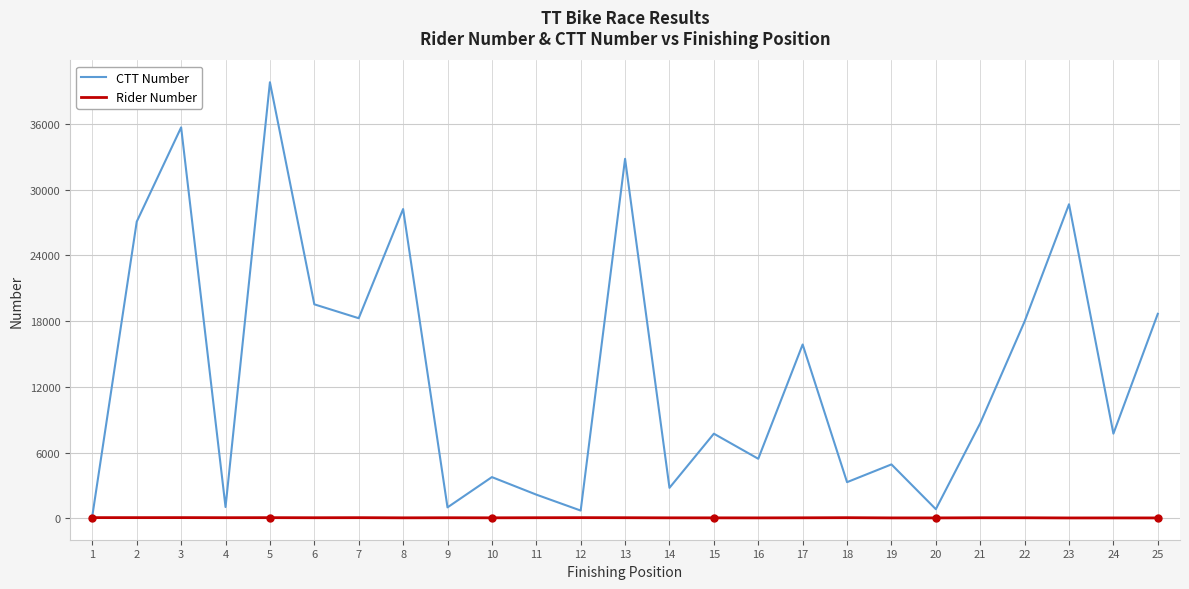

Which series has the largest range (max minus min)?

CTT Number